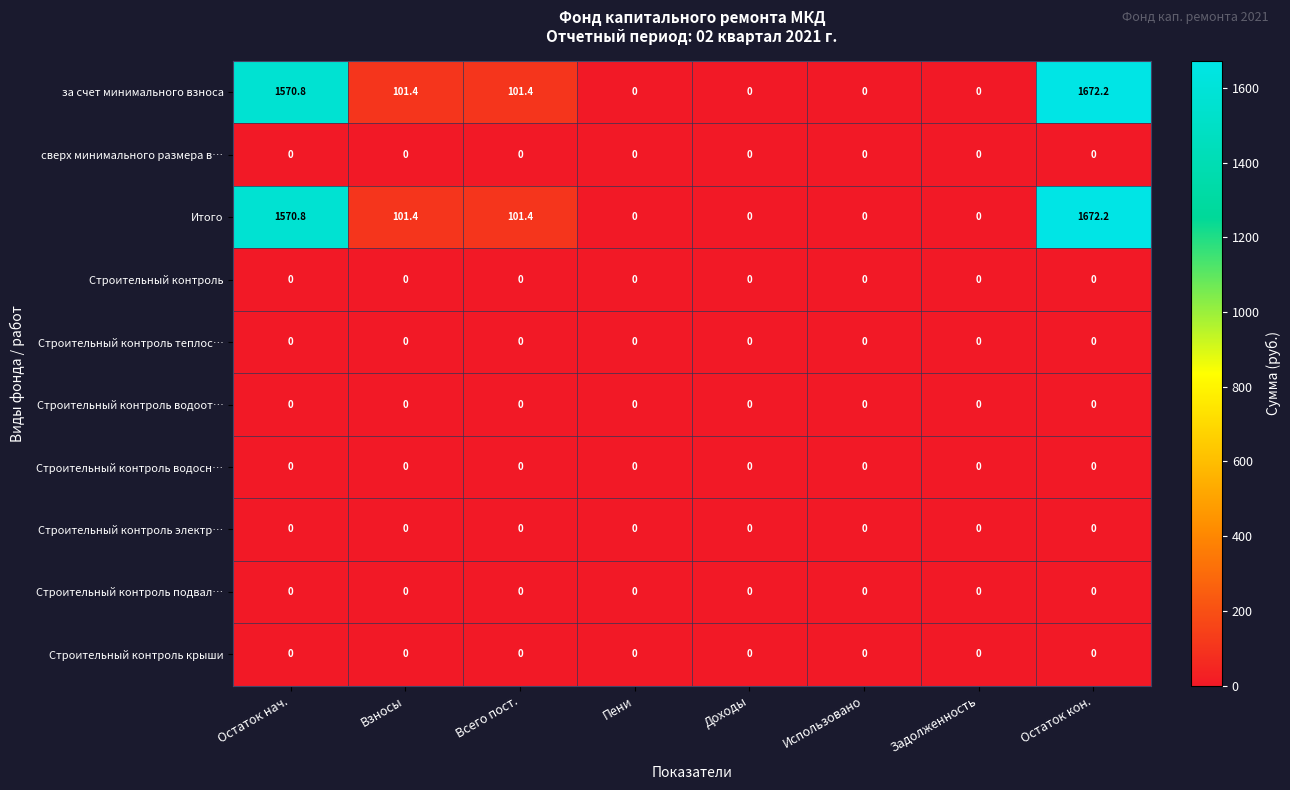

Which label corresponds to the largest value in the chart?

Остаток кон.